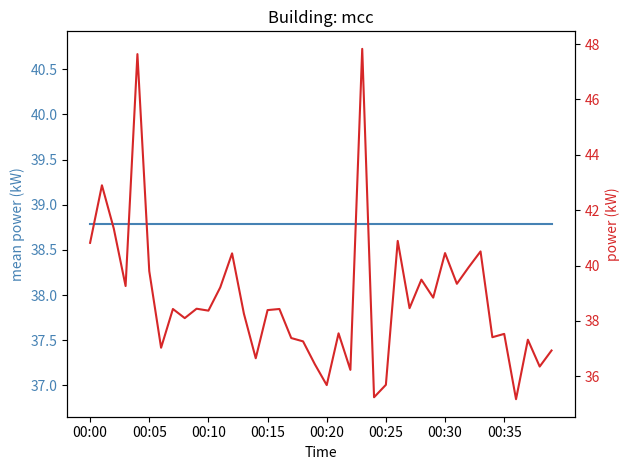

At 9, list the series in order from largest to smallest.

mean power, power